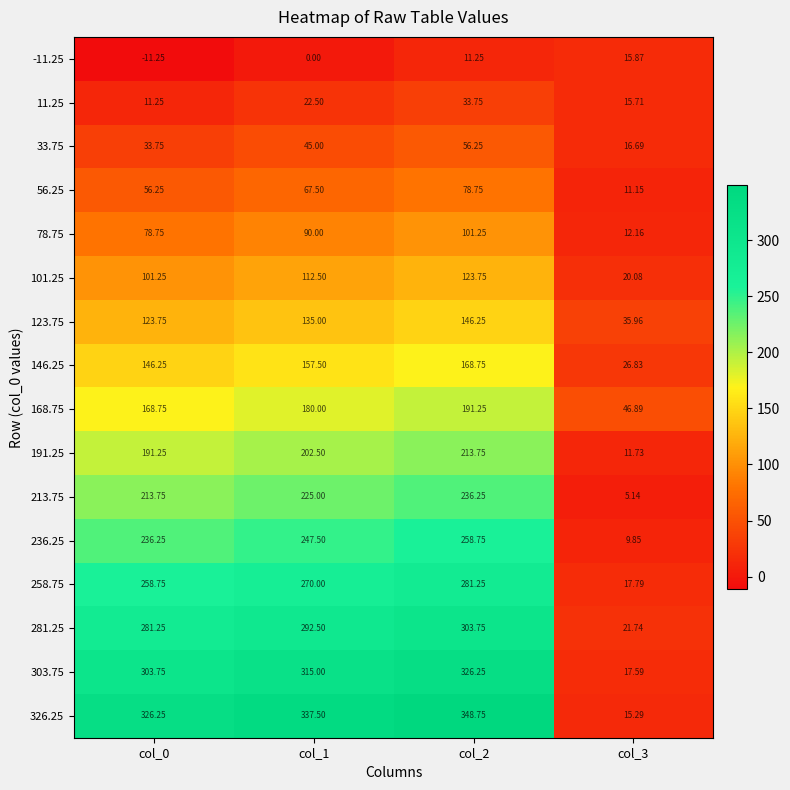

Is the value of 281.25 at col_2 greater than the value of 191.25 at col_1?

Yes